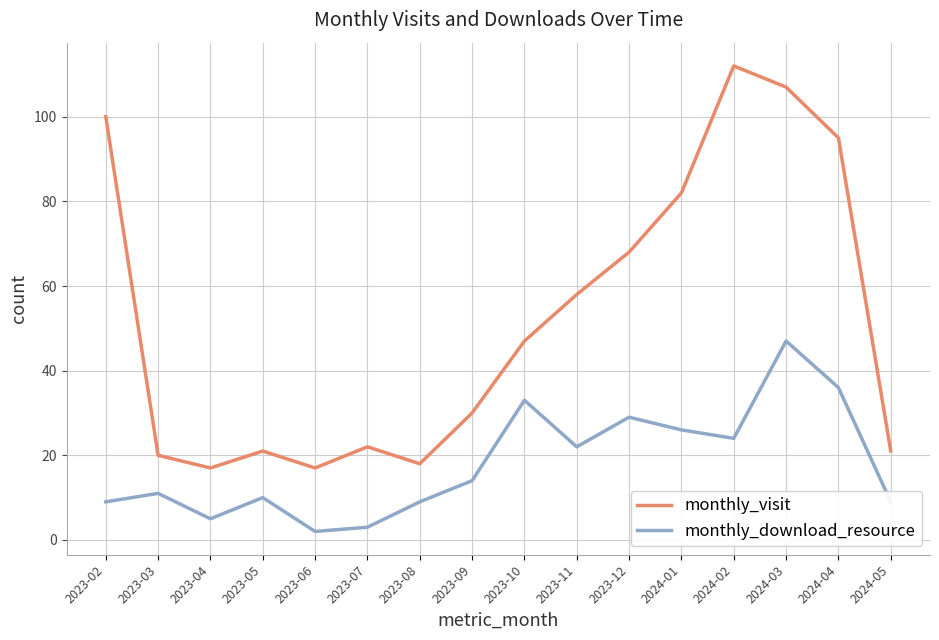

True or false: monthly_download_resource and monthly_visit cross at least once.

False